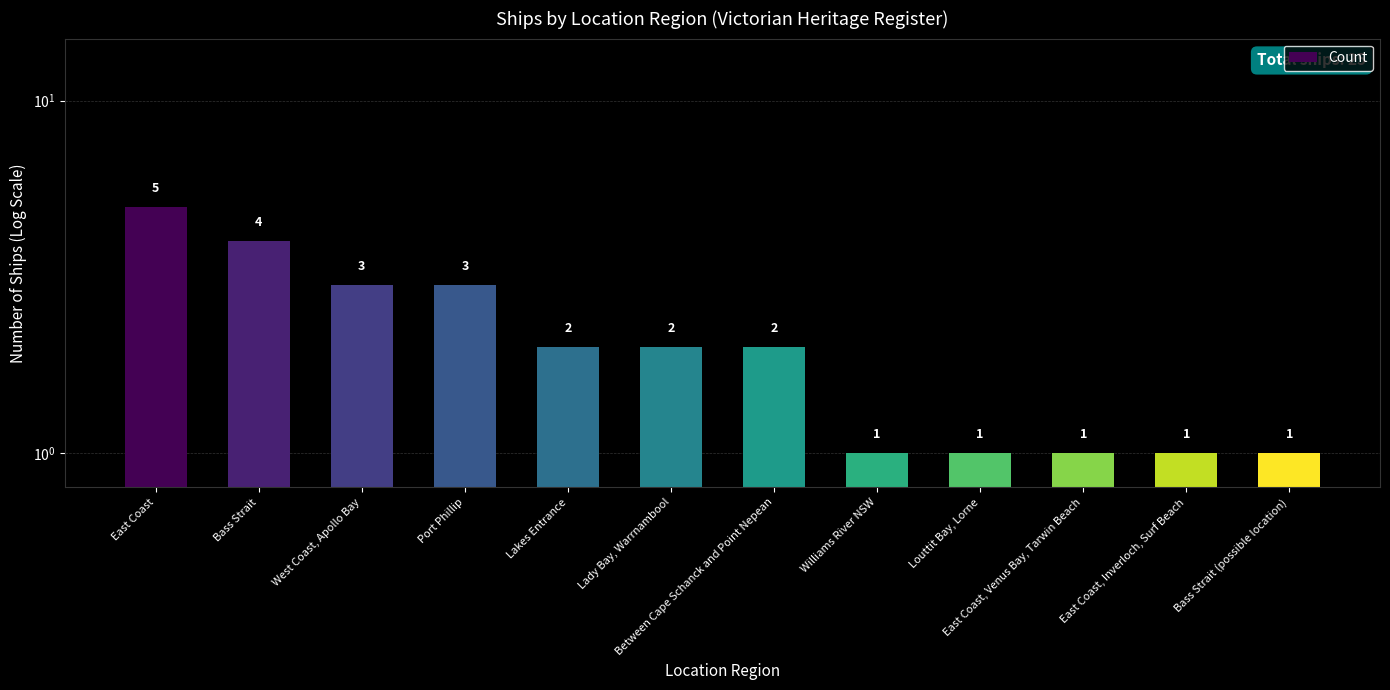

Approximately how many times larger is the value at East Coast compared to Lady Bay, Warrnambool?

2.5